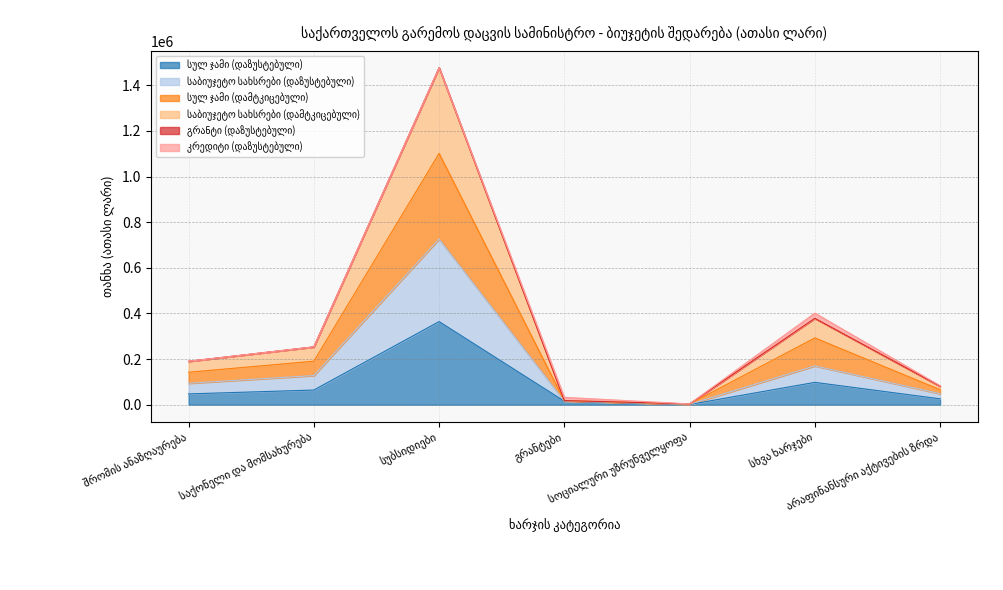

Between სუბსიდიები and არაფინანსური აქტივების ზრდა, which series saw the biggest shift?

საბიუჯეტო სახსრები (დამტკიცებული)